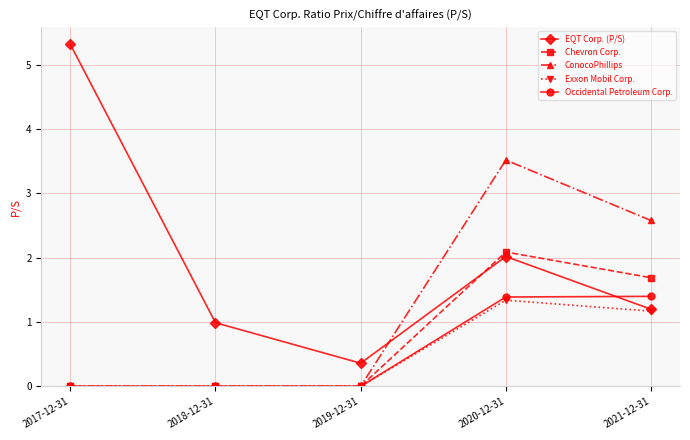

Which series has the widest spread of values?

EQT Corp. (P/S)